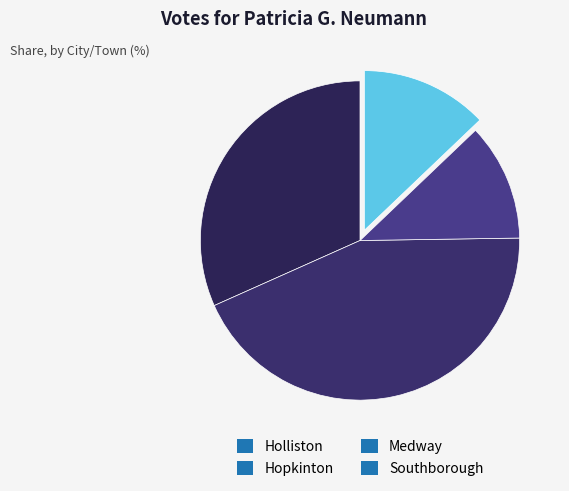

Between Holliston and Southborough, which is larger?

Holliston